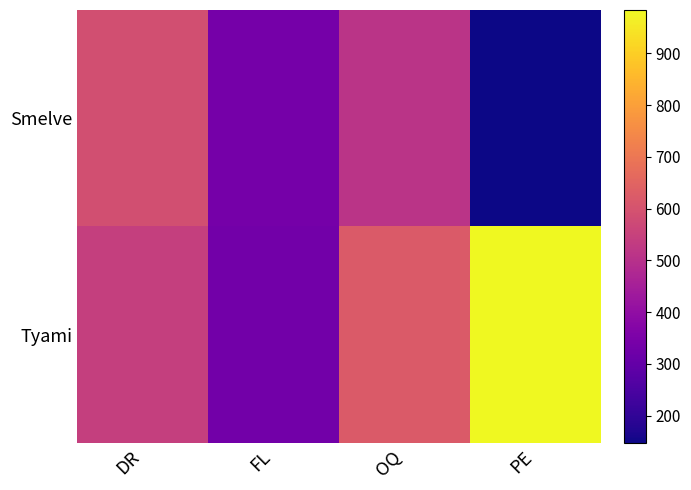

Rank the series by their average value, from highest to lowest.

Tyami, Smelve